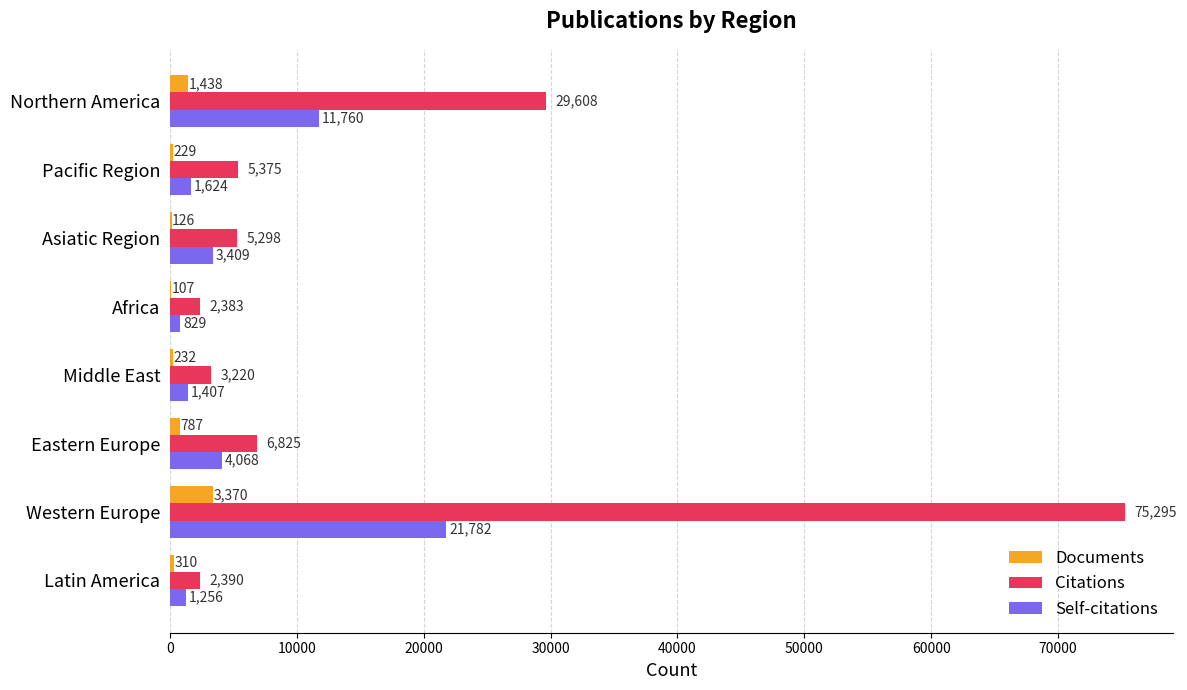

What is the total value across all series at Pacific Region?

7228